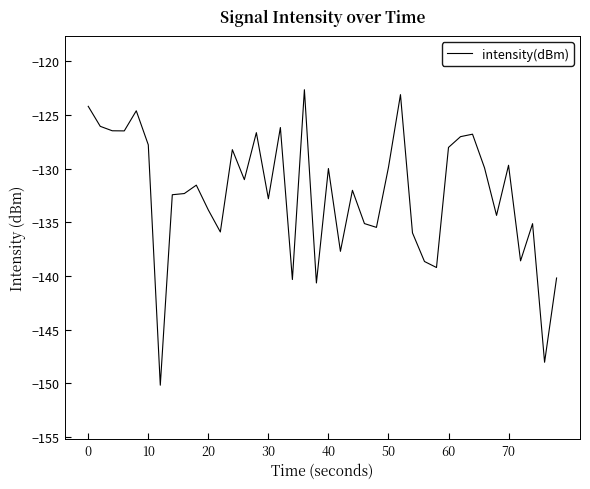

What is the maximum value shown in the chart?

-122.7